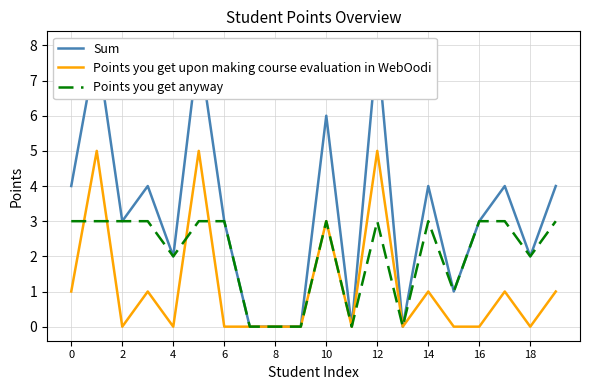

Is it true that Points you get anyway equals 1 at 14?

False